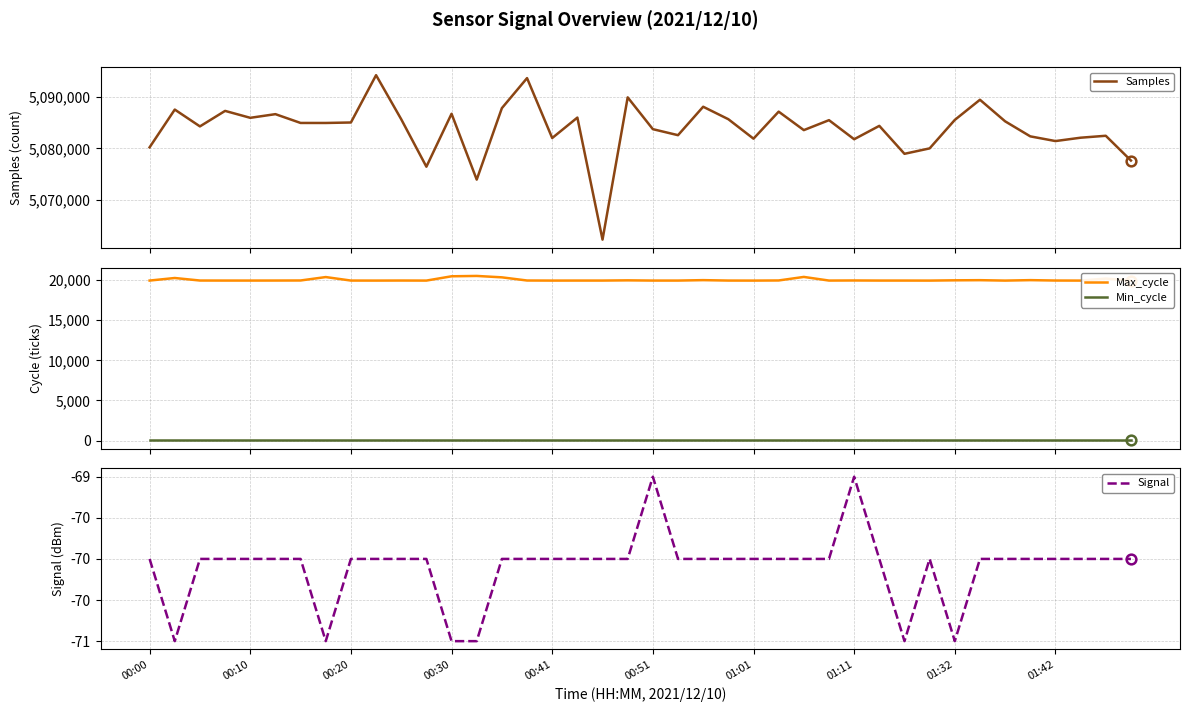

What is the sum of all Max_cycle values?

800318